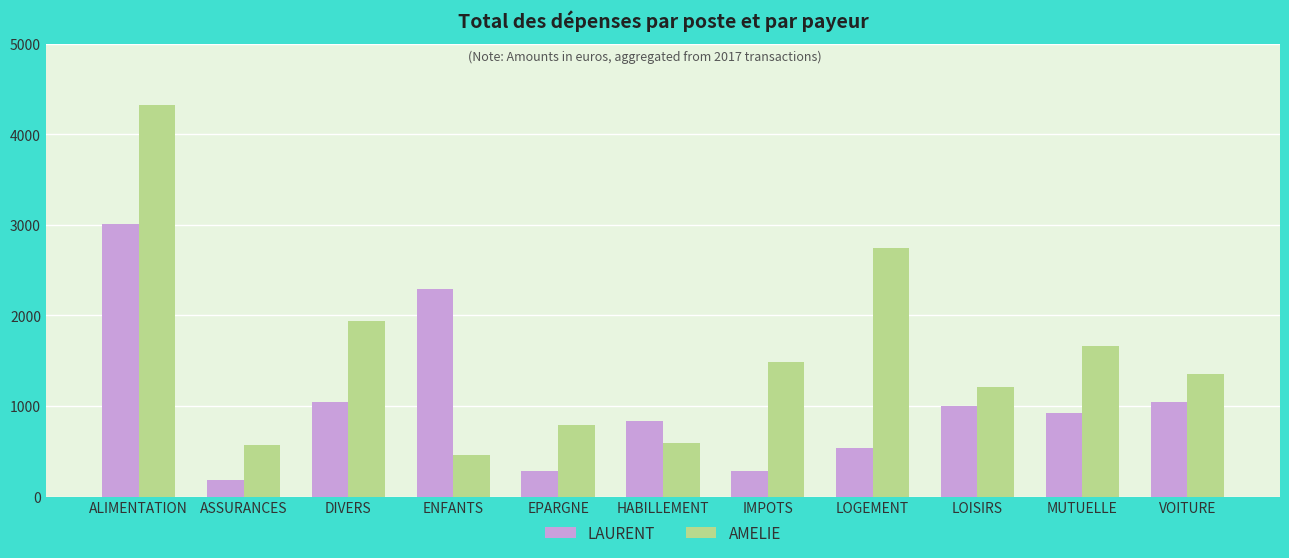

What is the total value across all series at IMPOTS?

1773.4